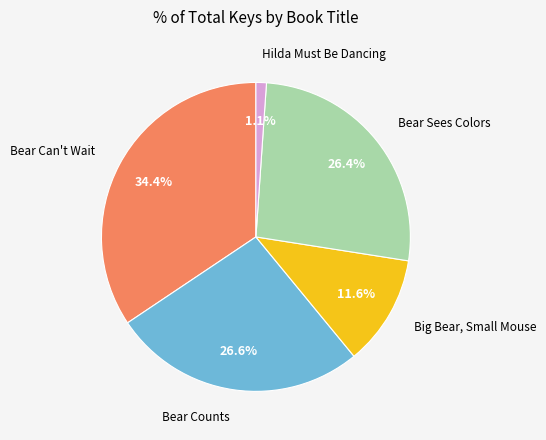

What is the total percentage of Bear Sees Colors and Big Bear, Small Mouse?

38.0%